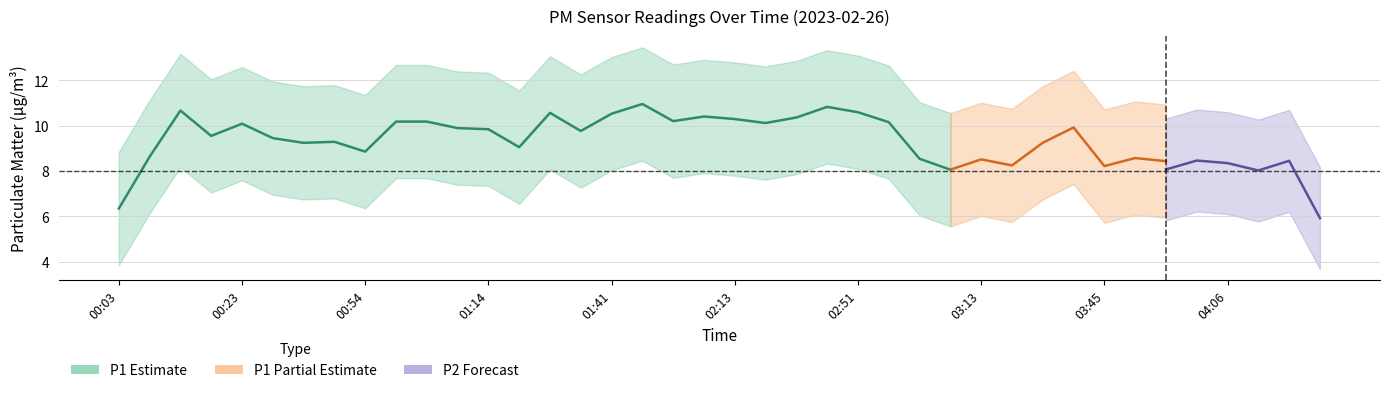

True or false: P1 has a value of 8.4 at 04:06.

True